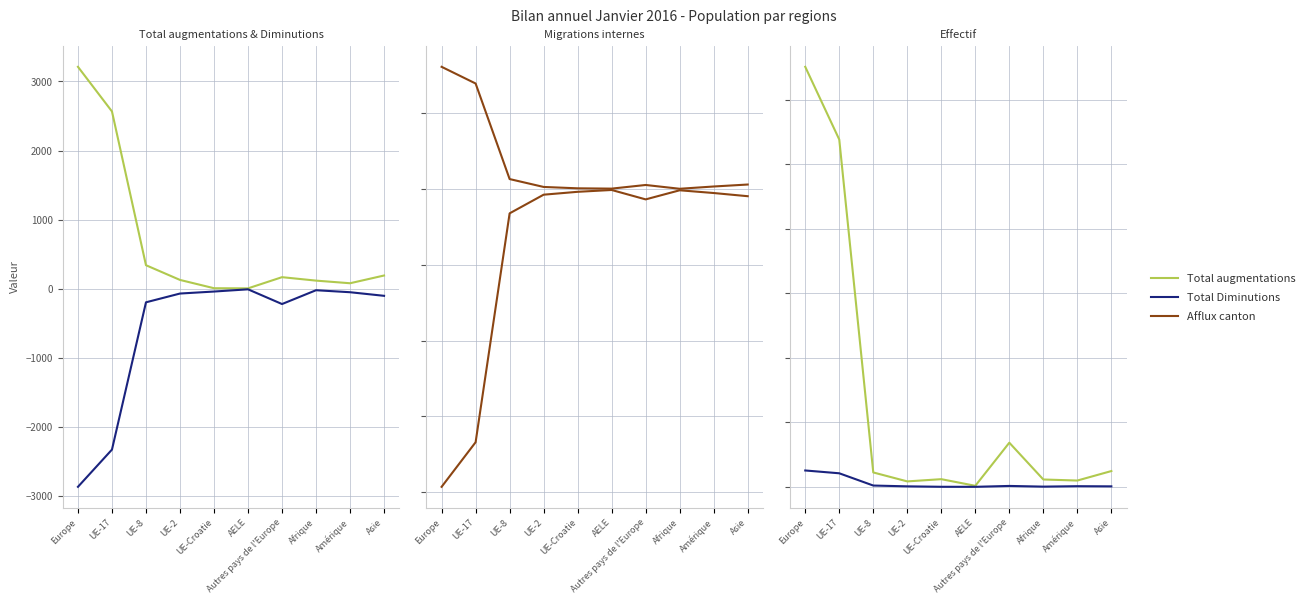

What is the smallest value displayed?

-2868